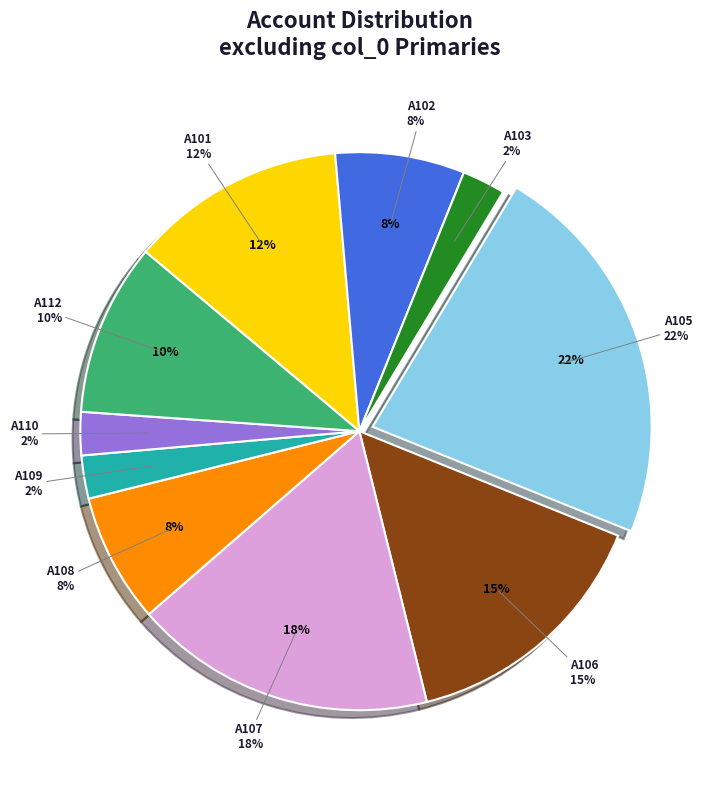

To the nearest percent, what percentage of the pie is A108?

8%